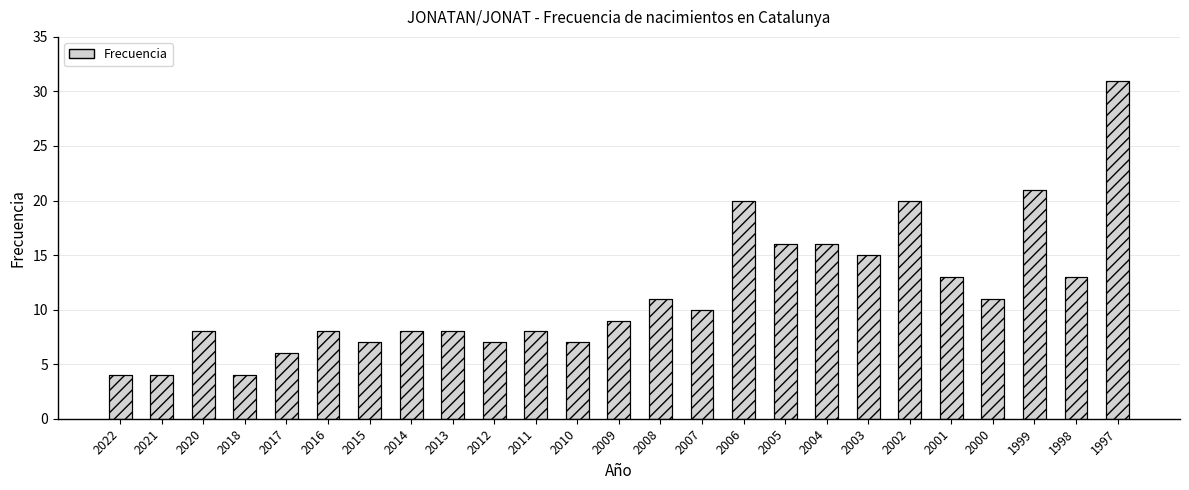

What is the sum of the Frecuencia values at 2002 and 2011?

28